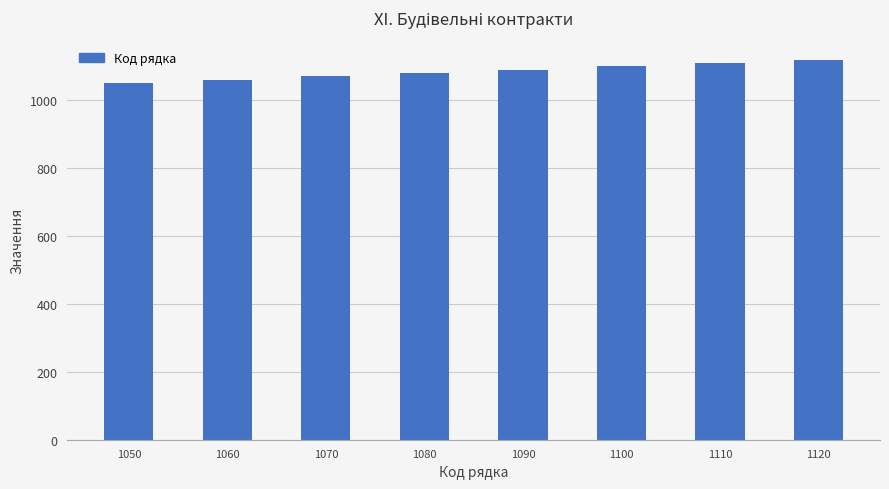

What is the change in value from 1050 to 1080?

+30